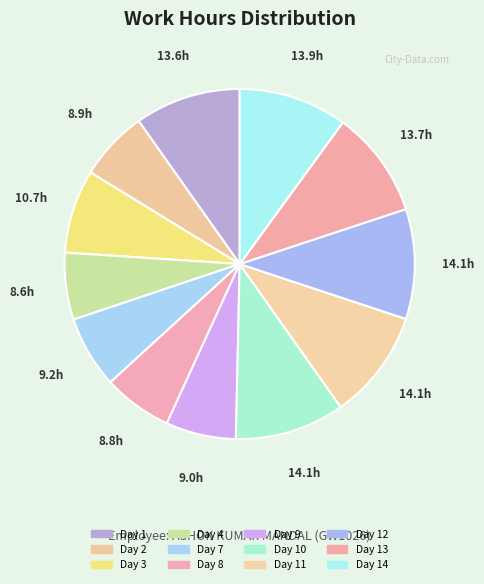

What percentage is the Day 4 slice, to the nearest percent?

6%